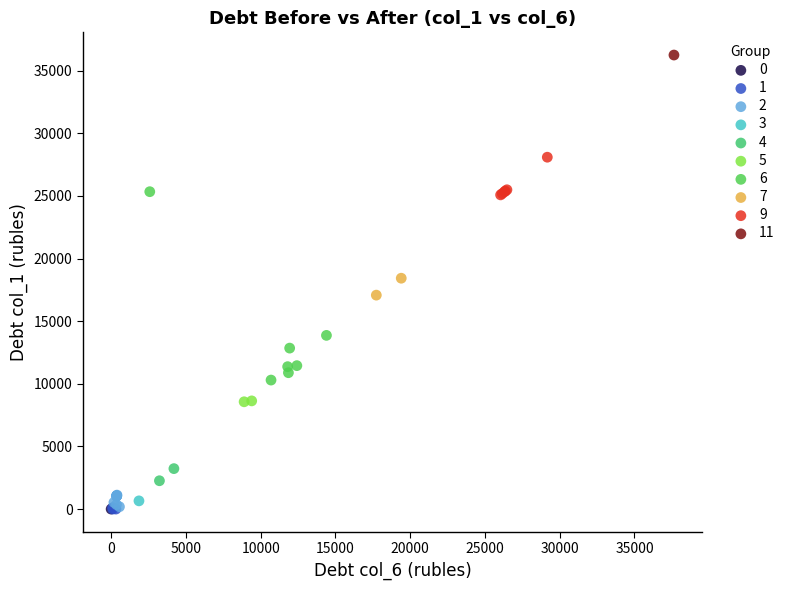

Which series reaches the maximum Y coordinate?

11